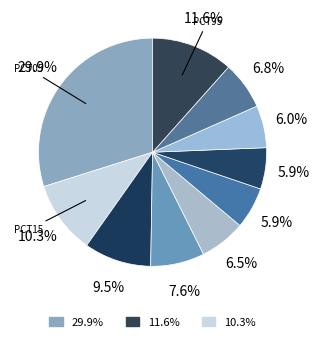

Which slice is the smallest?

pct65